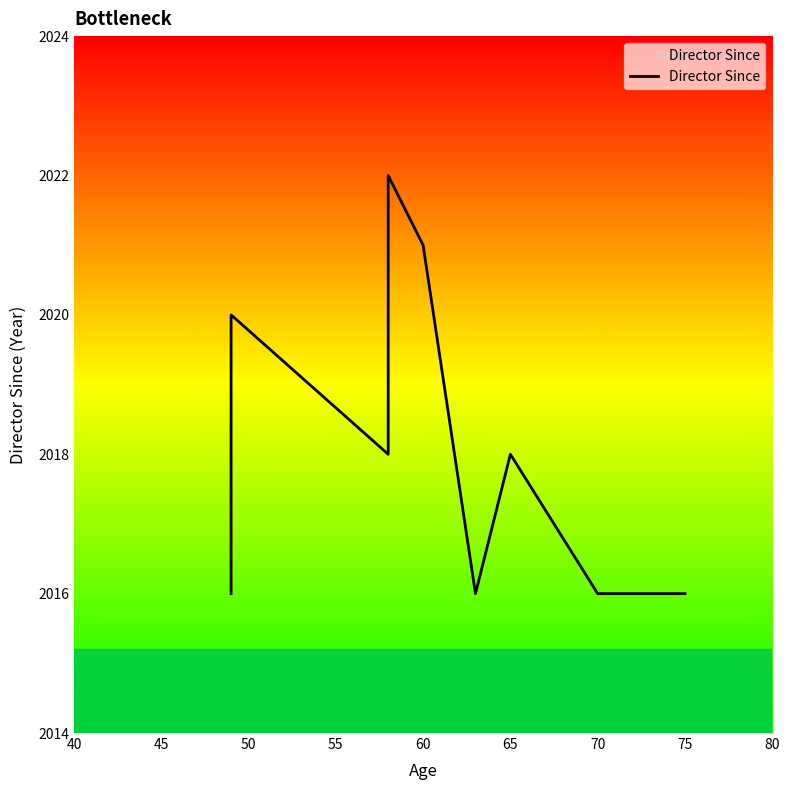

What is the change in value from 50 to 9?

-2